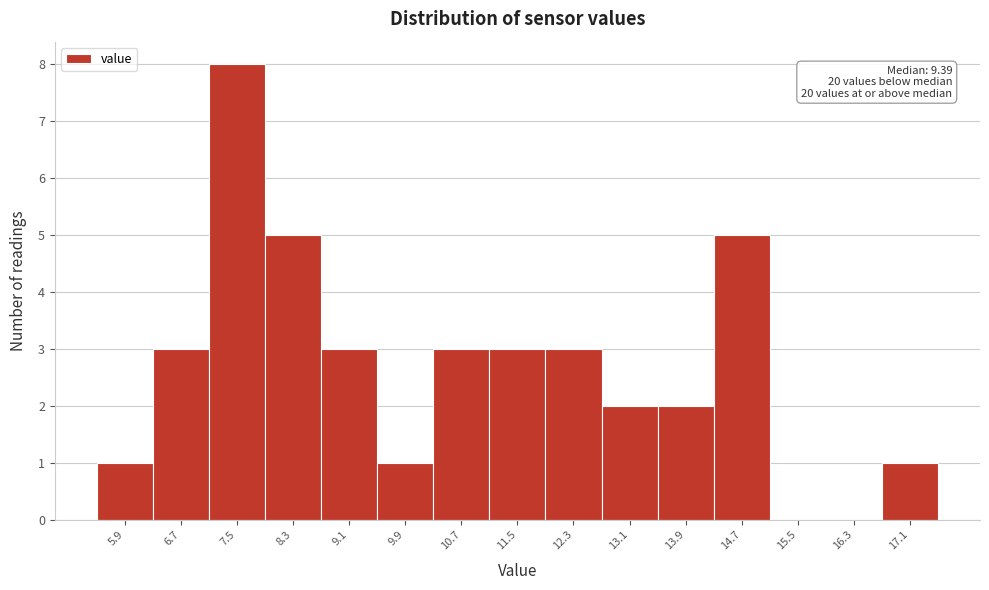

Over which range of the x-axis is the bar tallest?

7.1 to 7.9